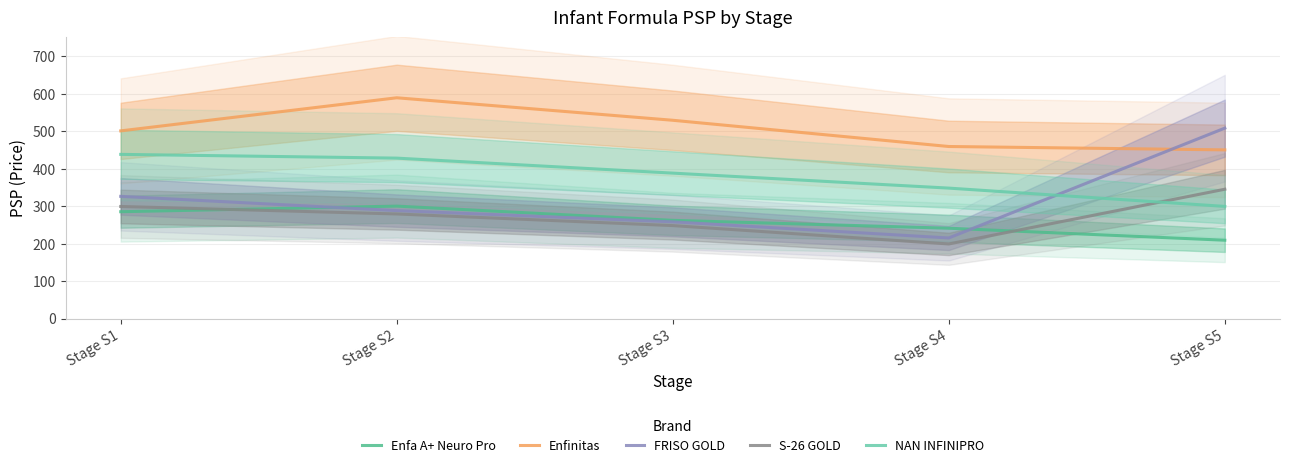

How many data points in Enfinitas are above 500?

3